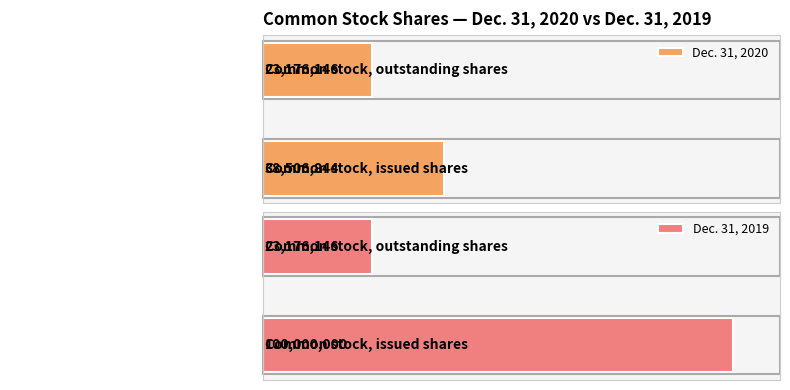

Count the Dec. 31, 2019 values in the range 23176146 to 100000000.

2